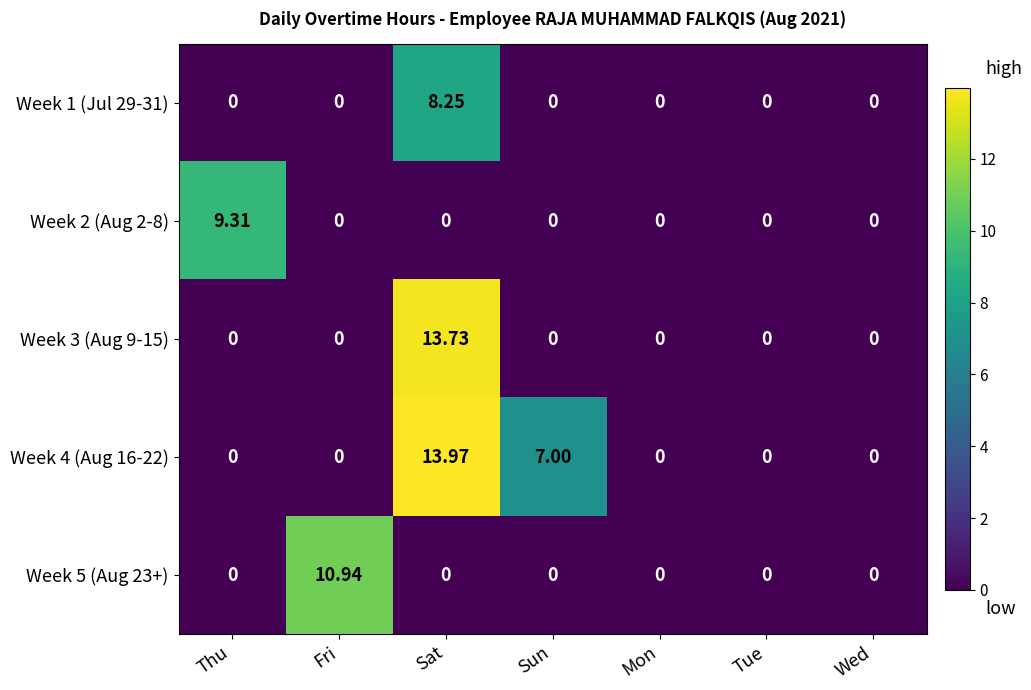

Is the value of Week 4 (Aug 16-22) at Fri greater than the value of Week 3 (Aug 9-15) at Sat?

No